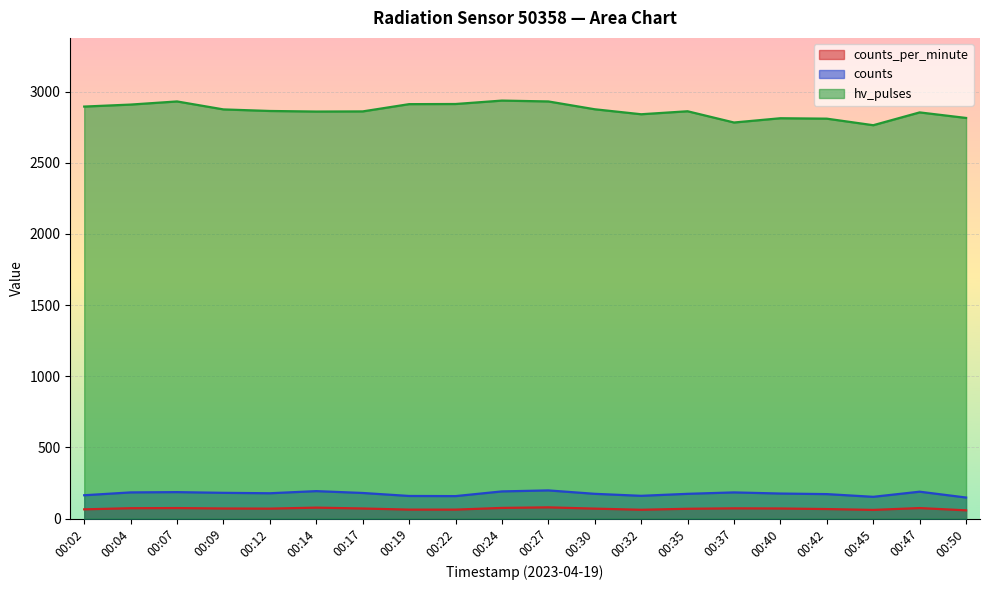

Reading left to right, what are all the values shown in this chart?

counts_per_minute: 00:02=65	00:04=73	00:07=74	00:09=71	00:12=70	00:14=77	00:17=71	00:19=63	00:22=63	00:24=75	00:27=79	00:30=70	00:32=62	00:35=69	00:37=72	00:40=71	00:42=67	00:45=61	00:47=74	00:50=58
counts: 00:02=164	00:04=184	00:07=186	00:09=181	00:12=178	00:14=193	00:17=180	00:19=159	00:22=158	00:24=191	00:27=198	00:30=174	00:32=160	00:35=174	00:37=184	00:40=176	00:42=172	00:45=153	00:47=189	00:50=148
hv_pulses: 00:02=2895	00:04=2909	00:07=2931	00:09=2875	00:12=2864	00:14=2860	00:17=2861	00:19=2912	00:22=2913	00:24=2937	00:27=2931	00:30=2876	00:32=2841	00:35=2862	00:37=2783	00:40=2813	00:42=2810	00:45=2764	00:47=2854	00:50=2815